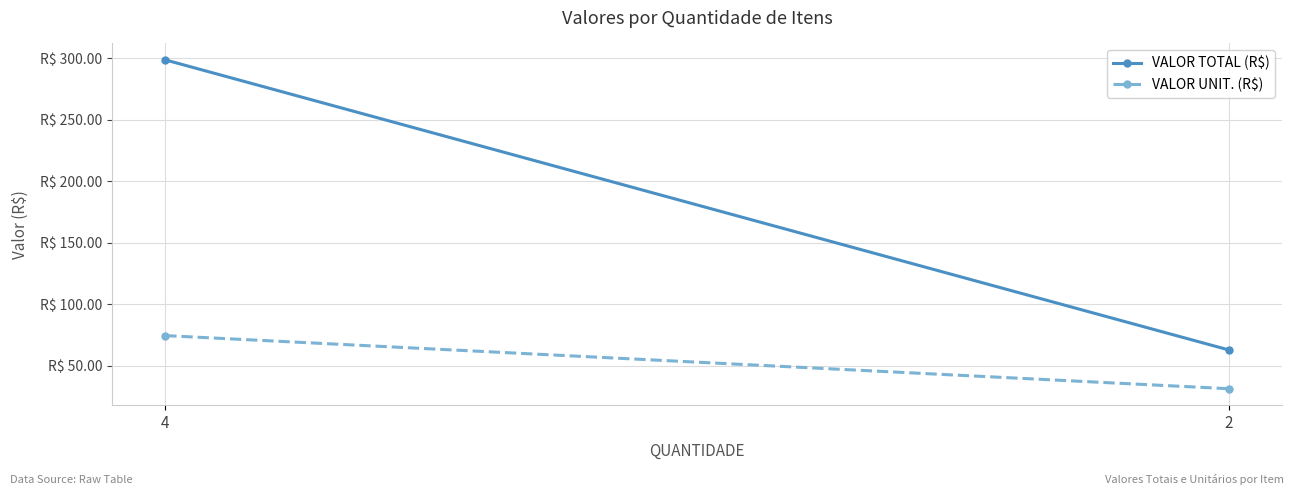

Is the value of VALOR UNIT. (R$) at 2 greater than the value of VALOR TOTAL (R$) at 2?

No